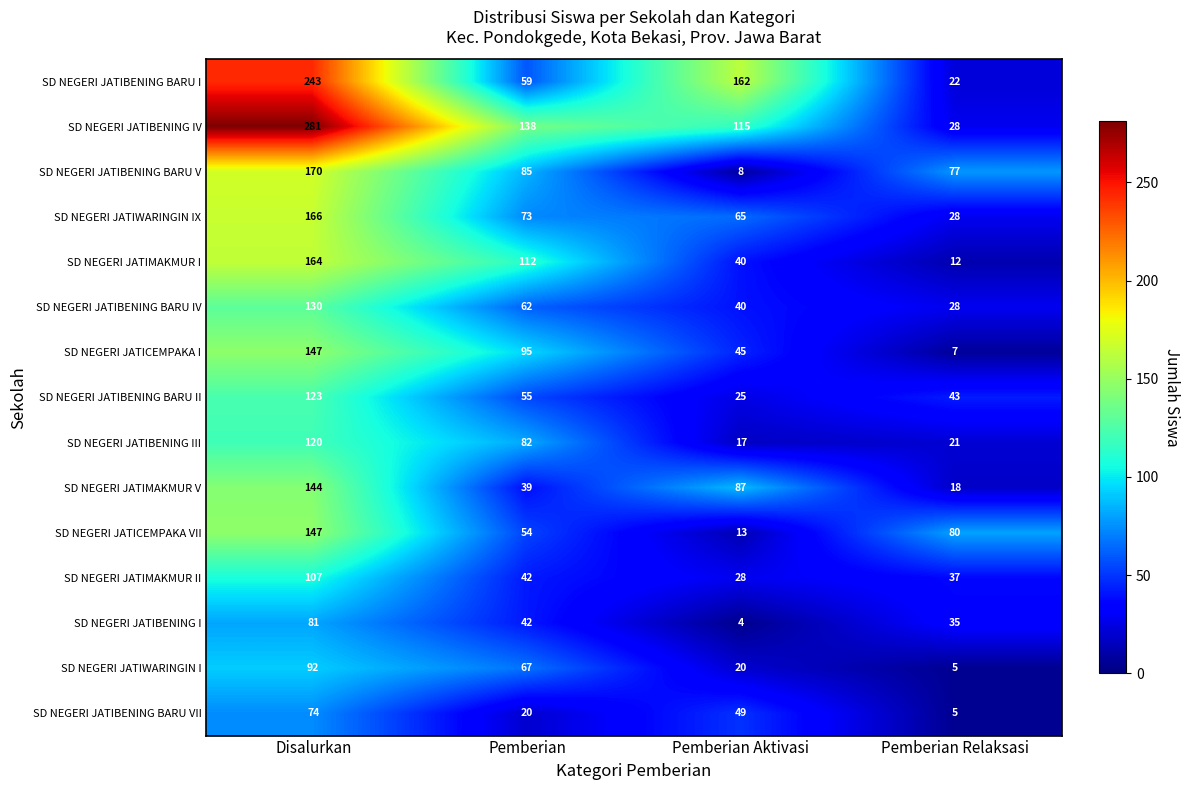

At which category is the sum across all series the highest?

Disalurkan